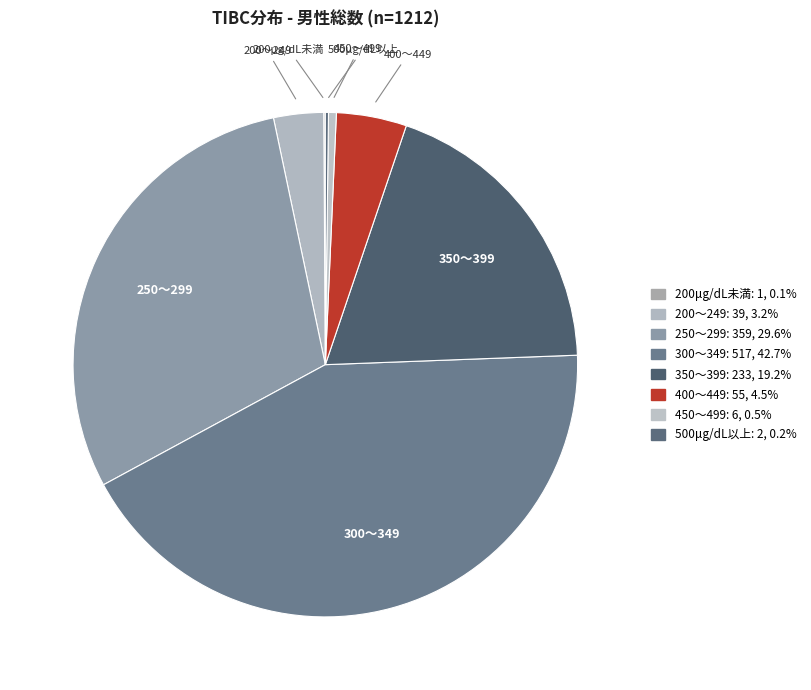

What is the largest slice in the pie chart?

300～349